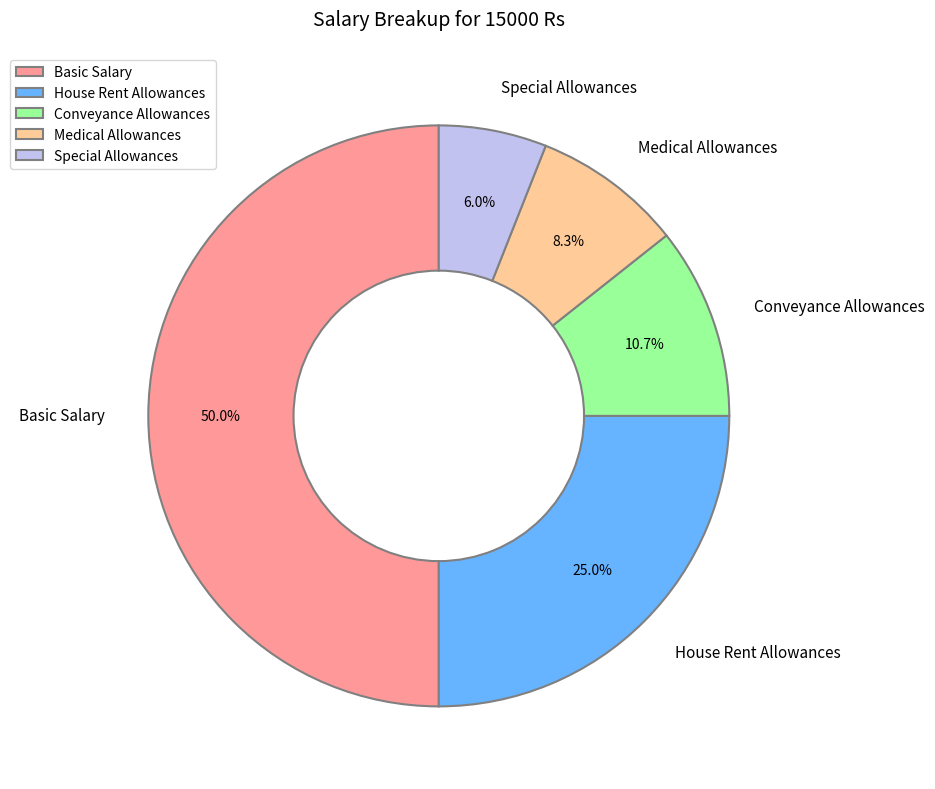

To the nearest percent, what is the average slice percentage?

20%